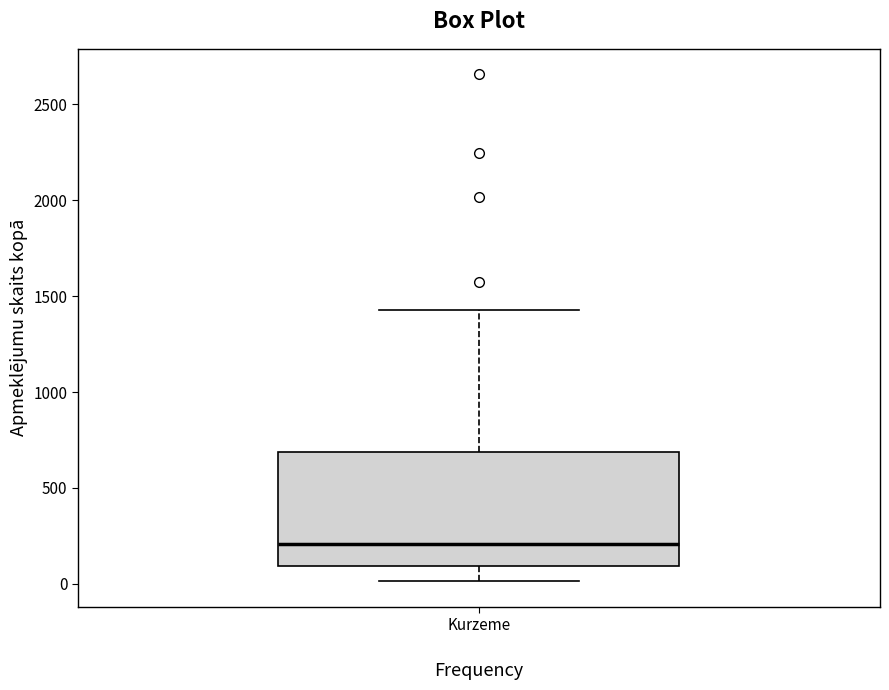

Read this box plot against the y-axis: the position of the median line, the range covered by the box, and the ends of both whiskers. The values are not printed on the chart, so give them approximately, as read against the axis.

median 200, box 100 to 700, whiskers 0 to 1450